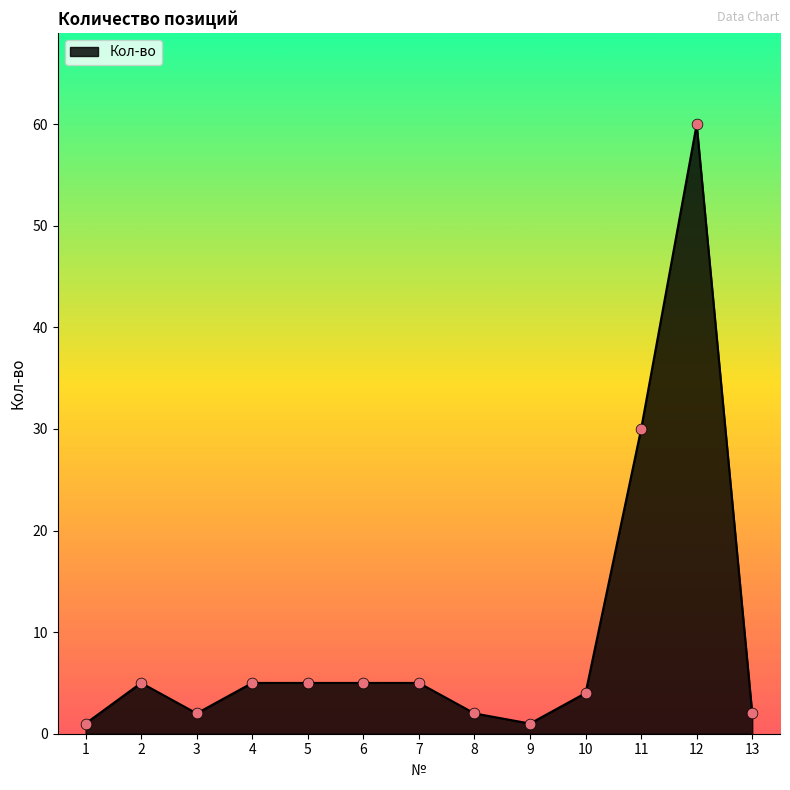

Between 12 and 7, which is larger?

12